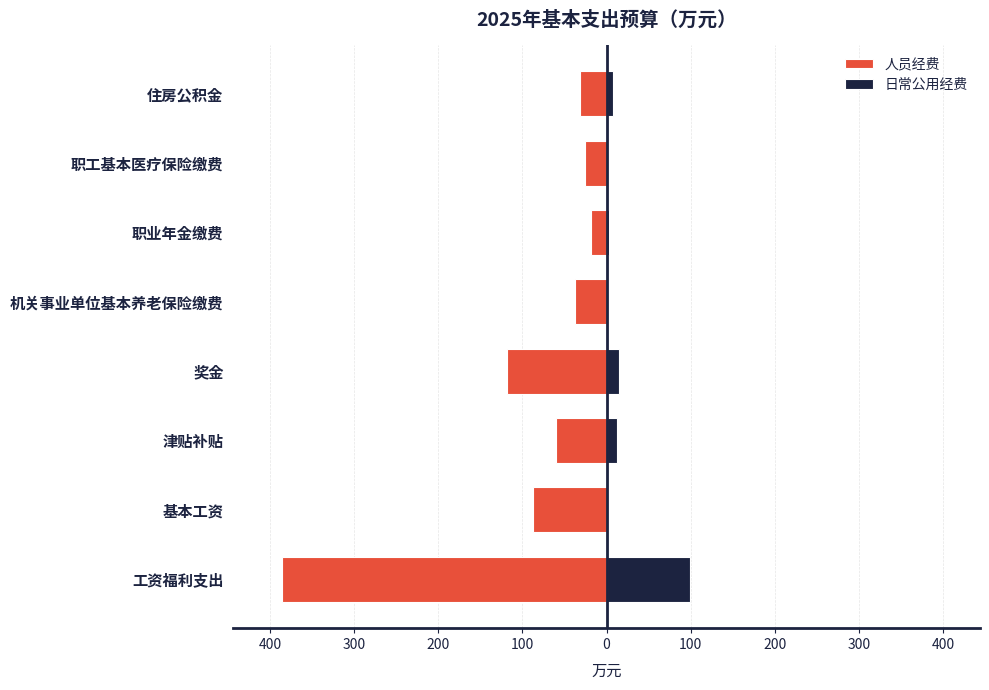

Does the chart contain stacked bars?

No